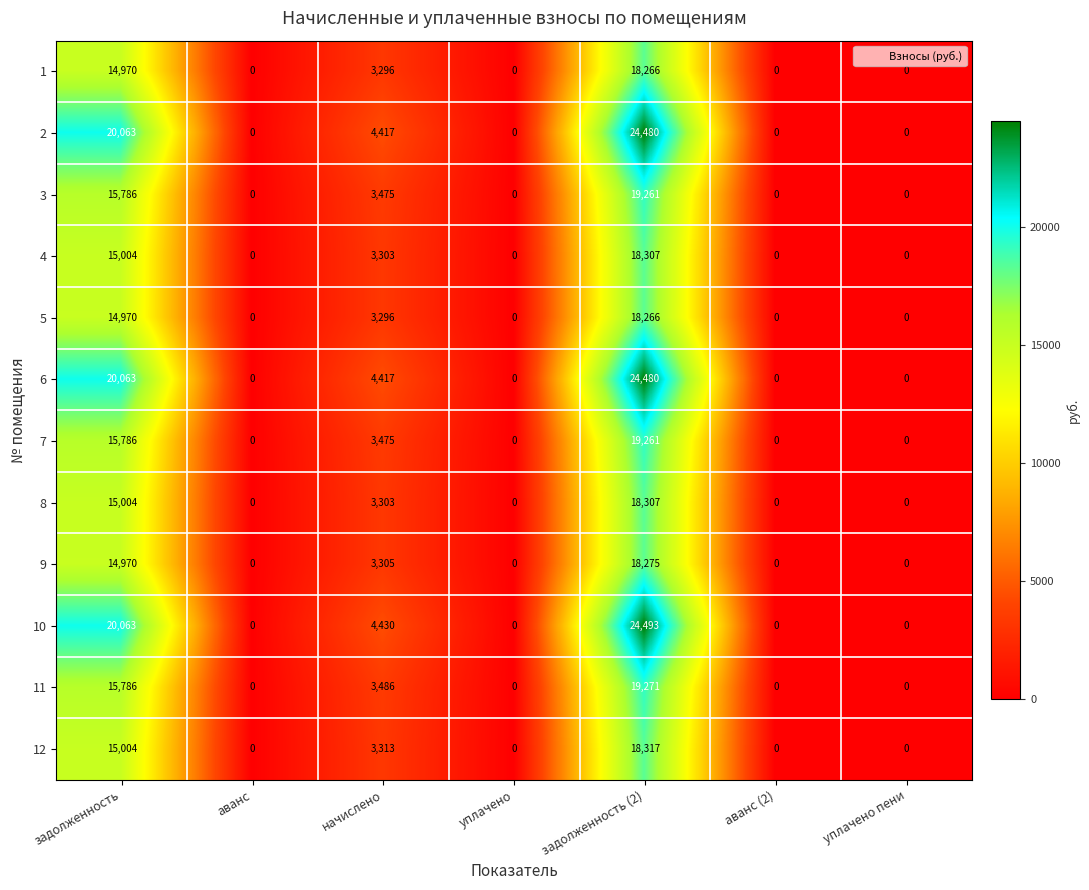

How many series are shown in this chart?

12